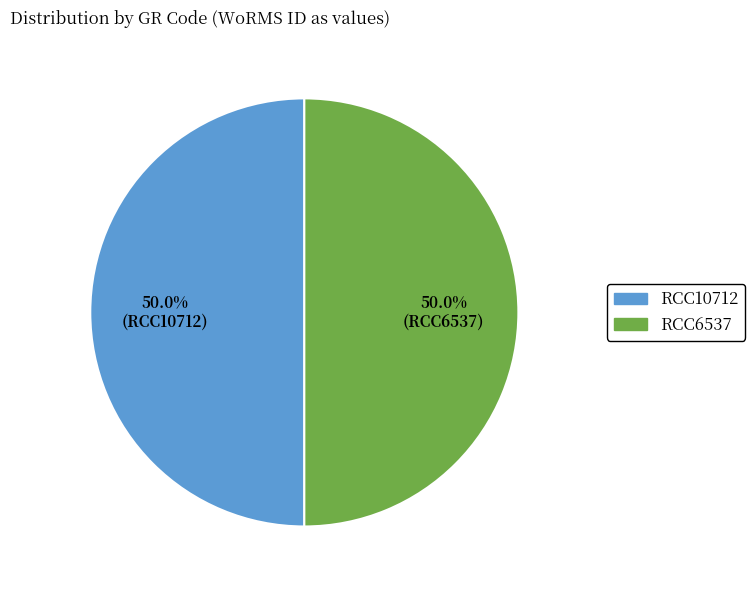

What is the total percentage of RCC10712 and RCC6537?

100.0%